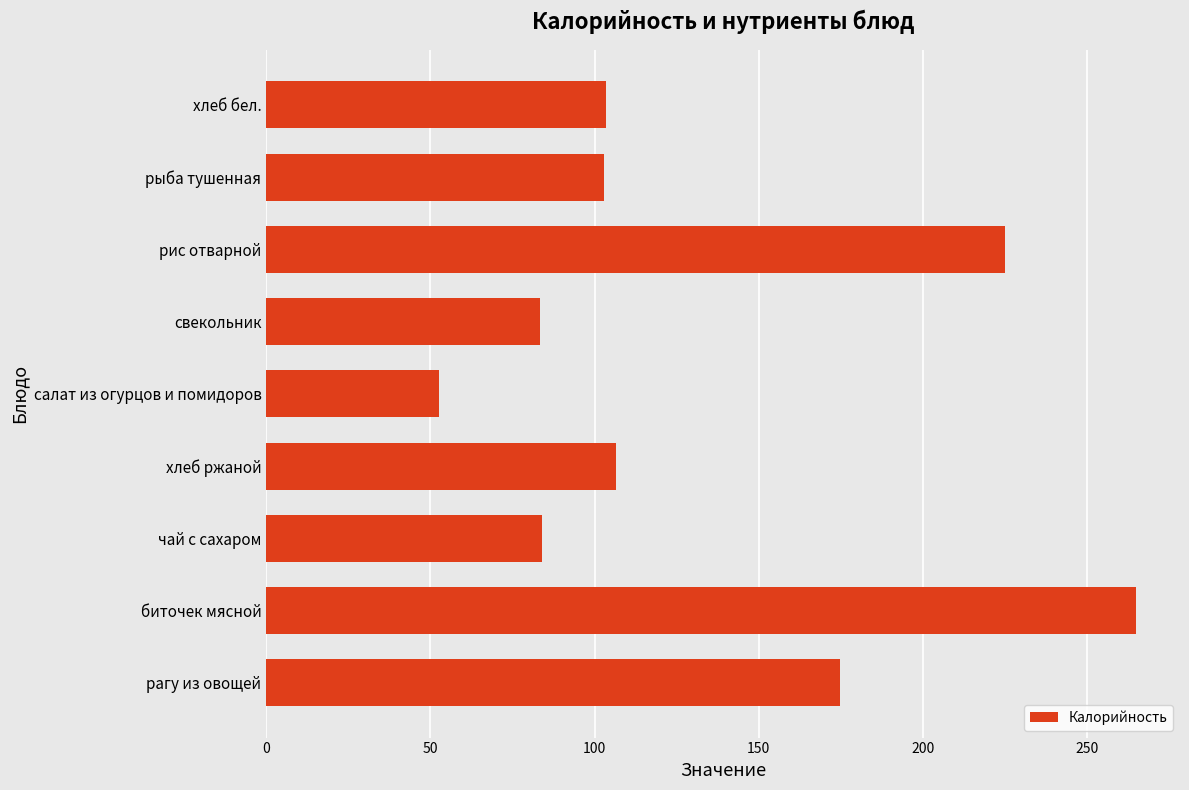

At which category does the chart reach its minimum across all series?

салат из огурцов и помидоров